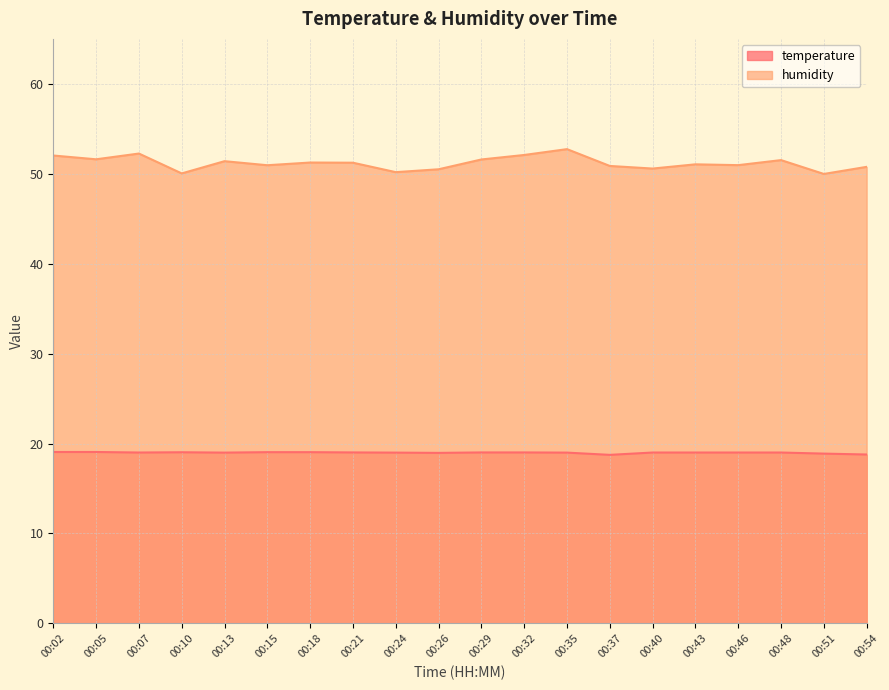

Is the value of humidity at 00:24 greater than the value of temperature at 00:48?

Yes